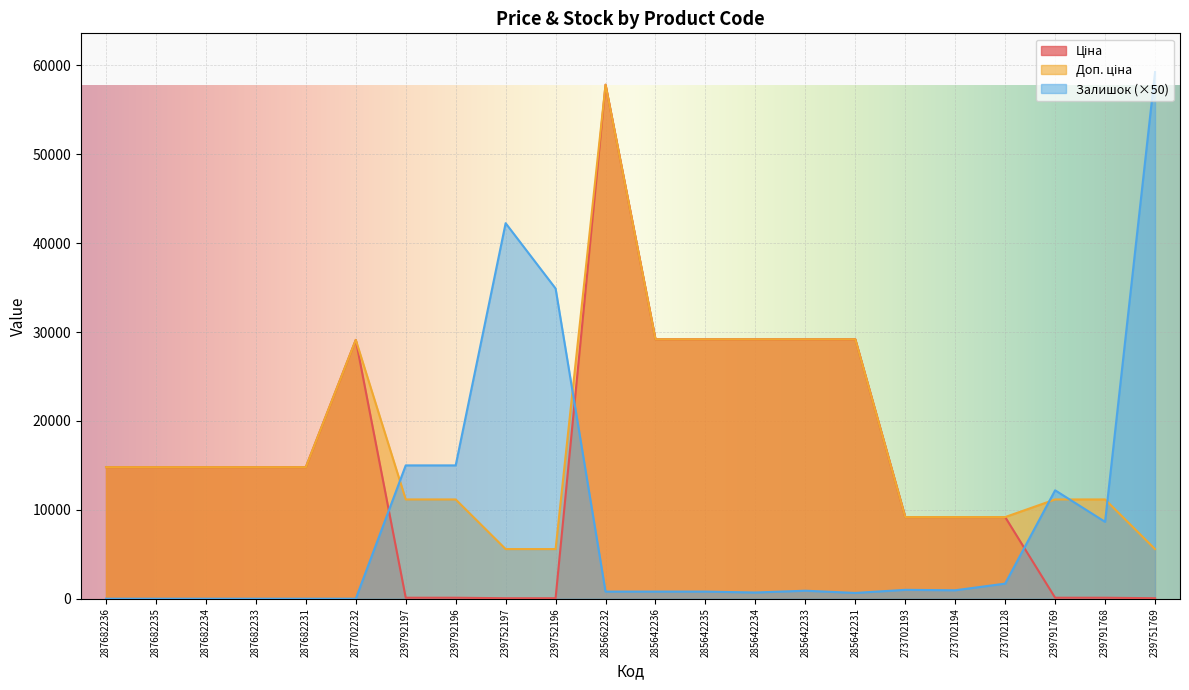

What are all the series names shown in the legend?

Ціна, Доп. ціна, Залишок